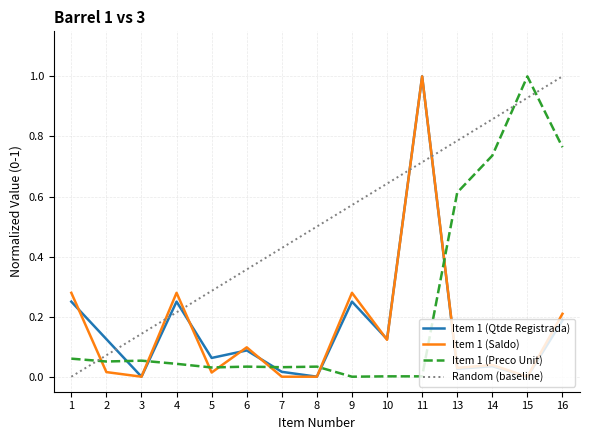

Which series changed the most between 9 and 13?

Item 1 (Preco Unit)